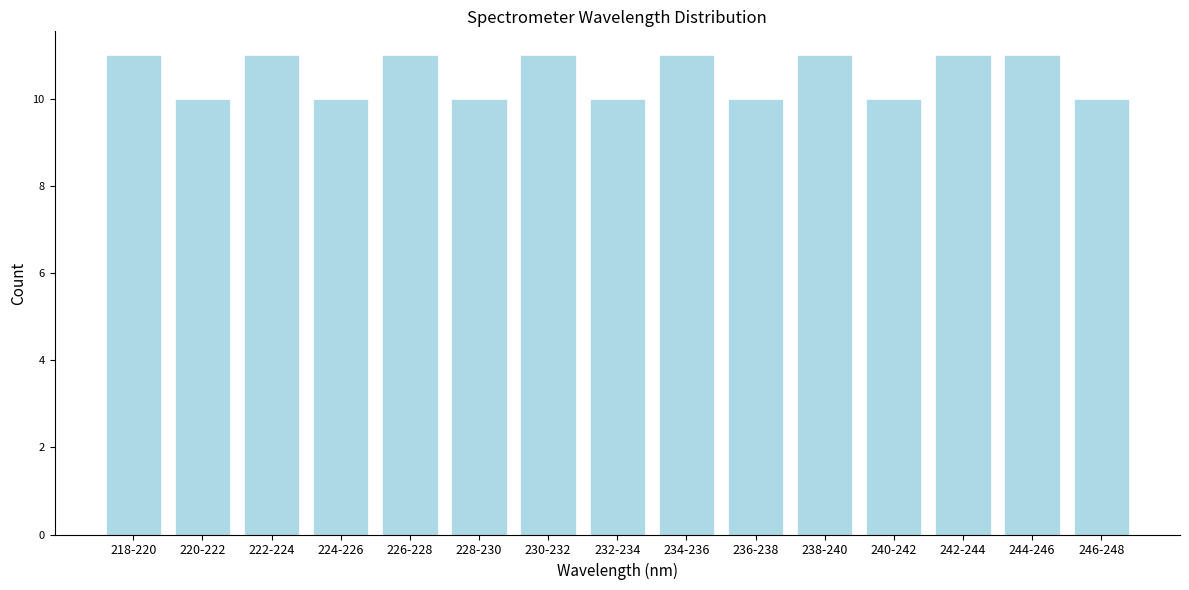

Reading right to left, transcribe all the data shown in this chart.

246-248=10	244-246=11	242-244=11	240-242=10	238-240=11	236-238=10	234-236=11	232-234=10	230-232=11	228-230=10	226-228=11	224-226=10	222-224=11	220-222=10	218-220=11